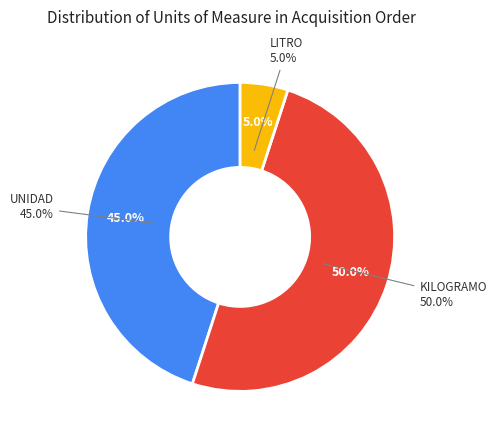

Combined, do KILOGRAMO and UNIDAD account for over 50%?

Yes